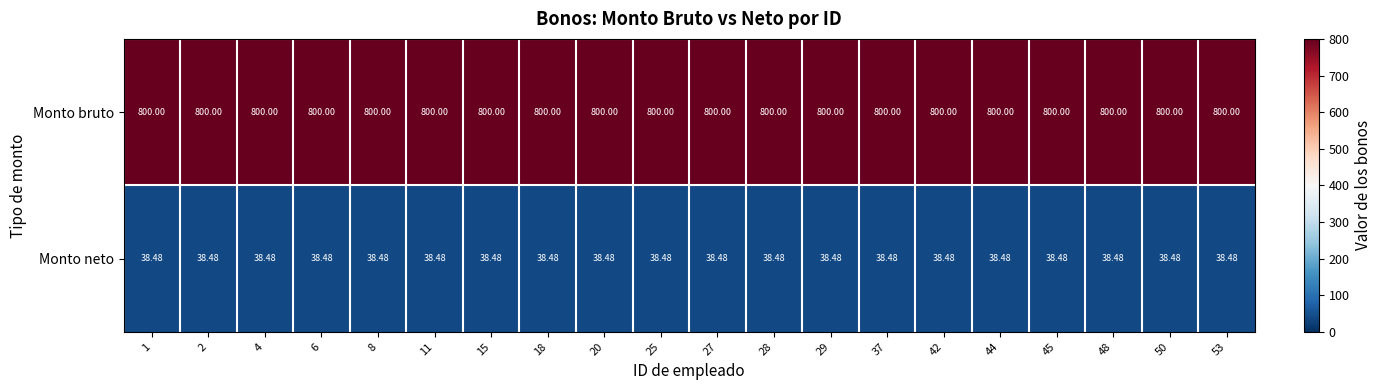

What is the greatest value displayed?

800.0